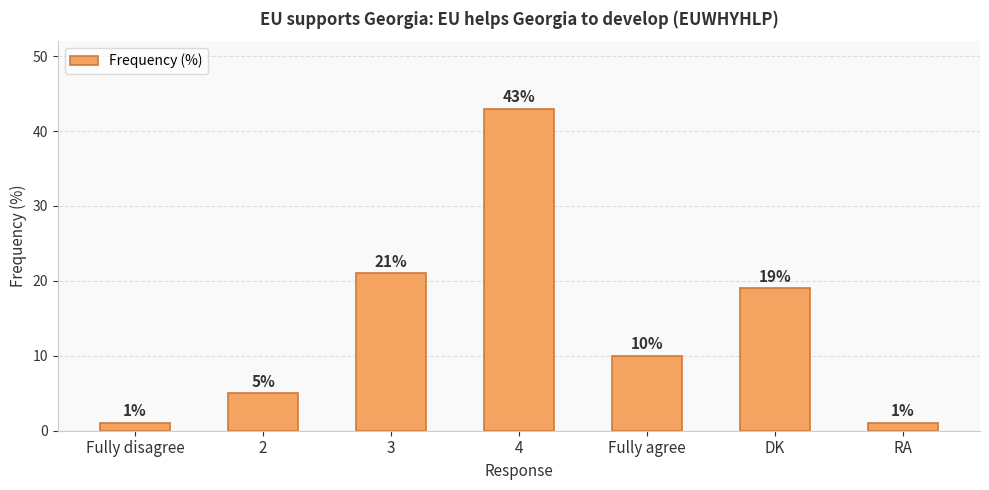

Which label corresponds to the largest value in the chart?

4